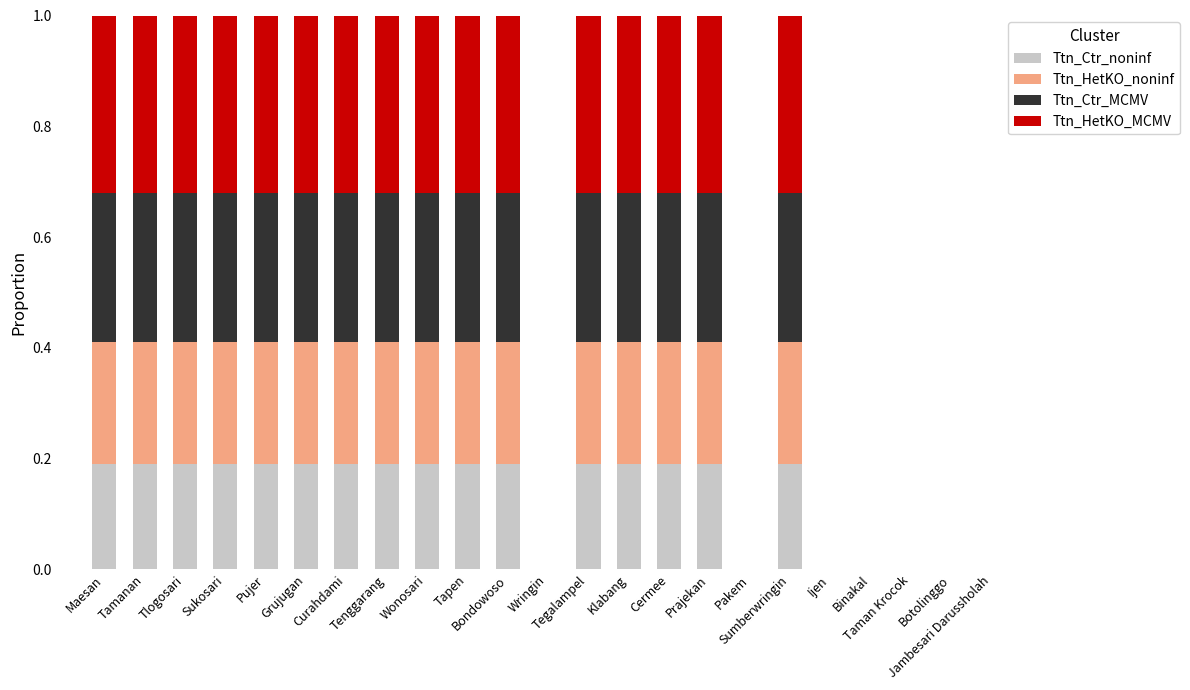

List the series in order of their overall mean, lowest first.

Ttn_Ctr_noninf, Ttn_HetKO_noninf, Ttn_Ctr_MCMV, Ttn_HetKO_MCMV